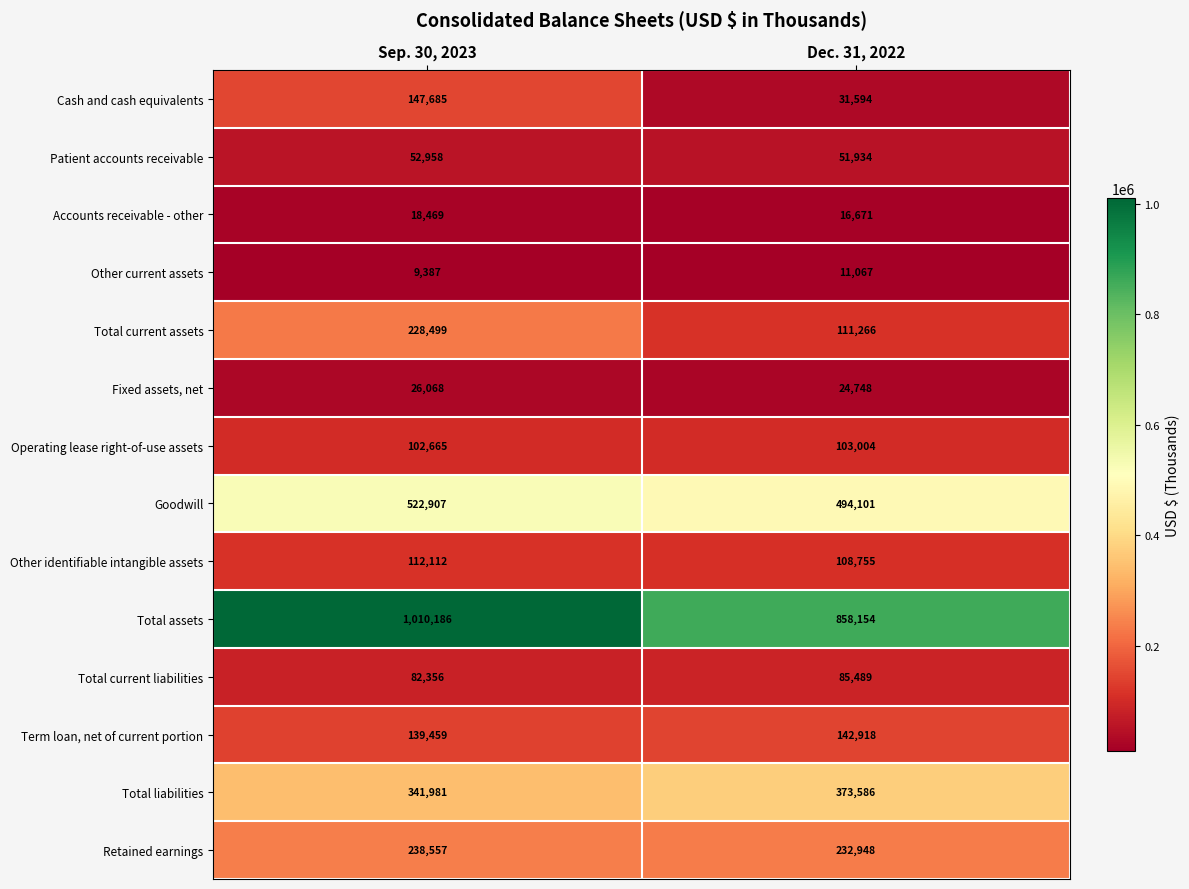

Where is Operating lease right-of-use assets nearest to the value 102834?

Sep. 30, 2023